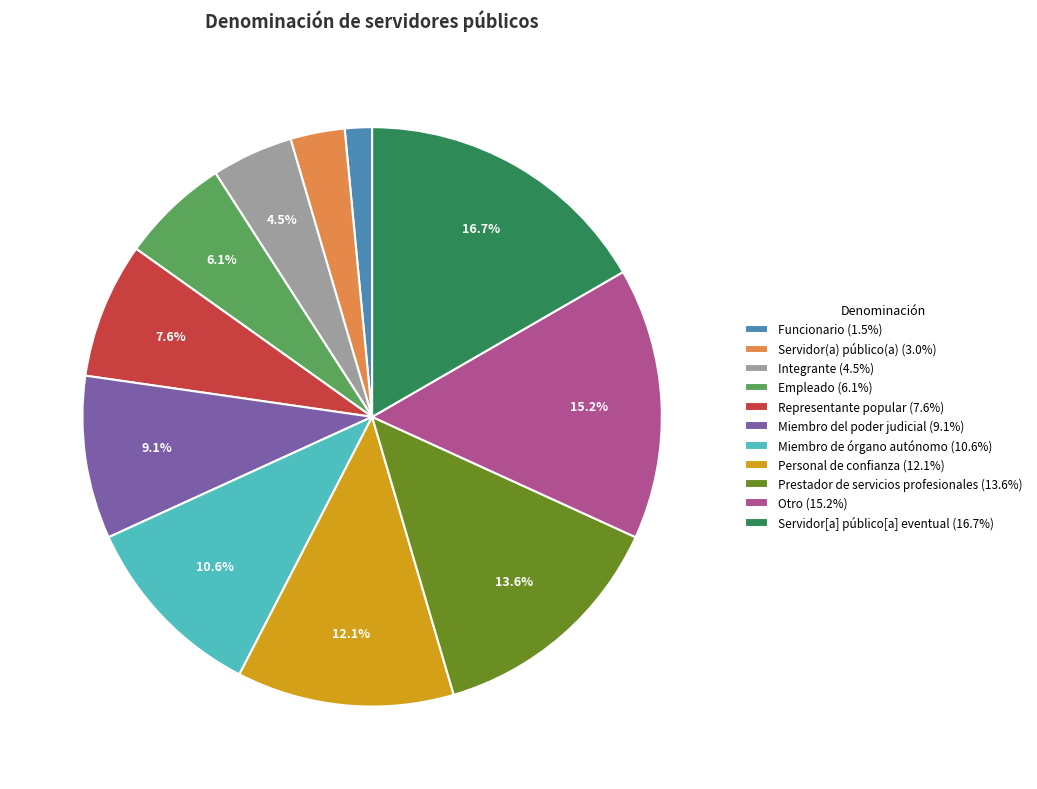

What portion of the pie excludes Miembro de órgano autónomo?

89.4%